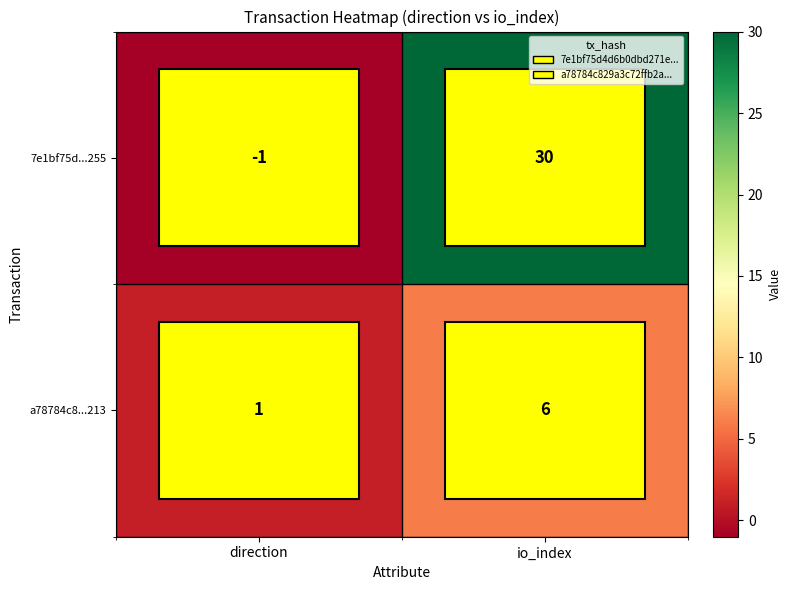

Is it true that 7e1bf75d...255 equals 12 at io_index?

False